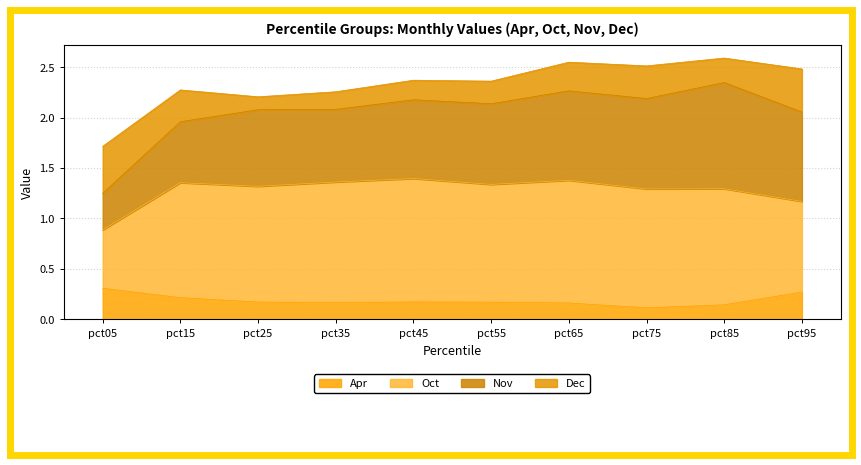

True or false: Apr has a value of 0.1 at pct85.

True